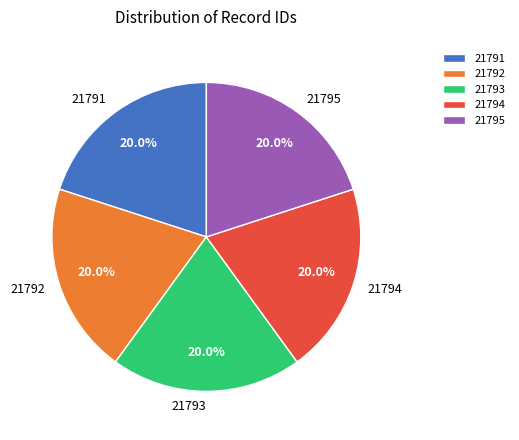

Is 21795 the majority of the pie?

No